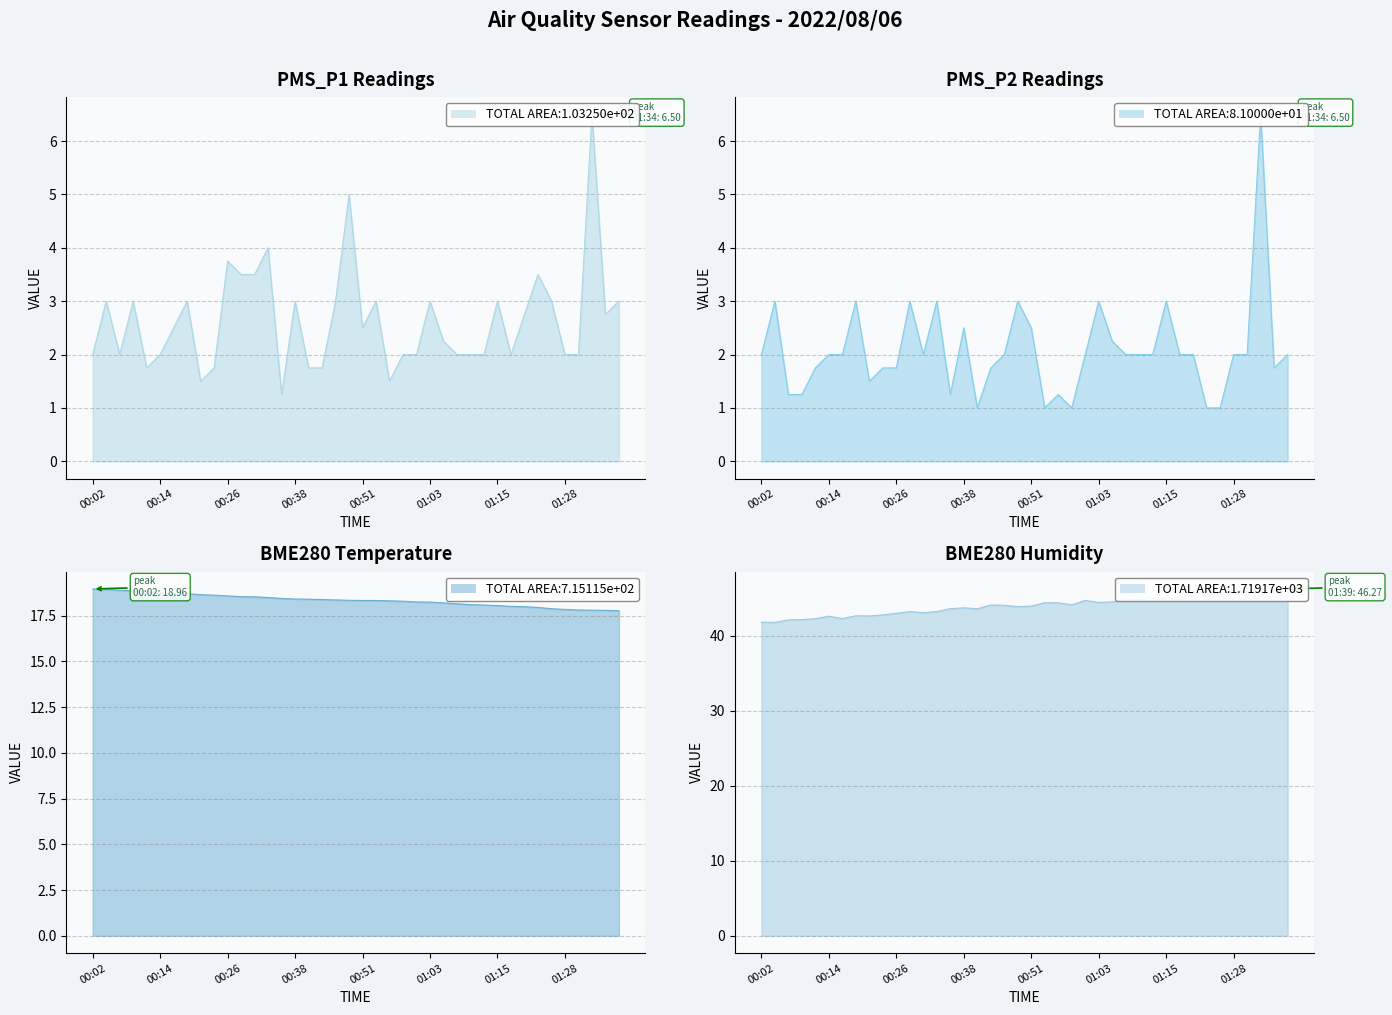

Is the value of BME280_temperature at 01:05 greater than the value of BME280_humidity at 00:17?

No